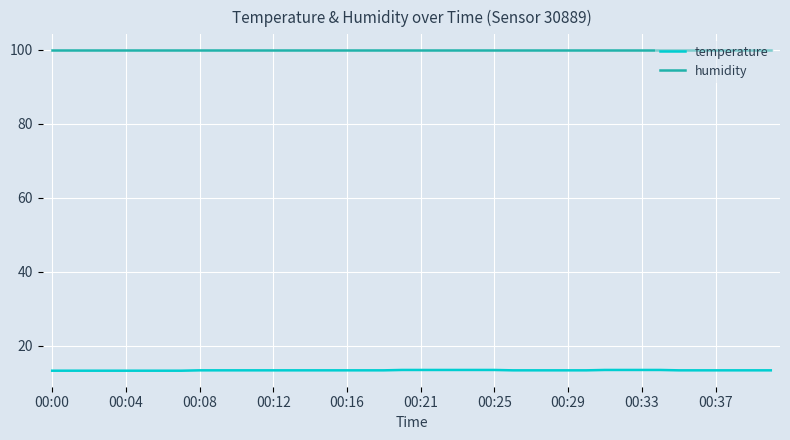

True or false: temperature and humidity intersect in this chart.

False